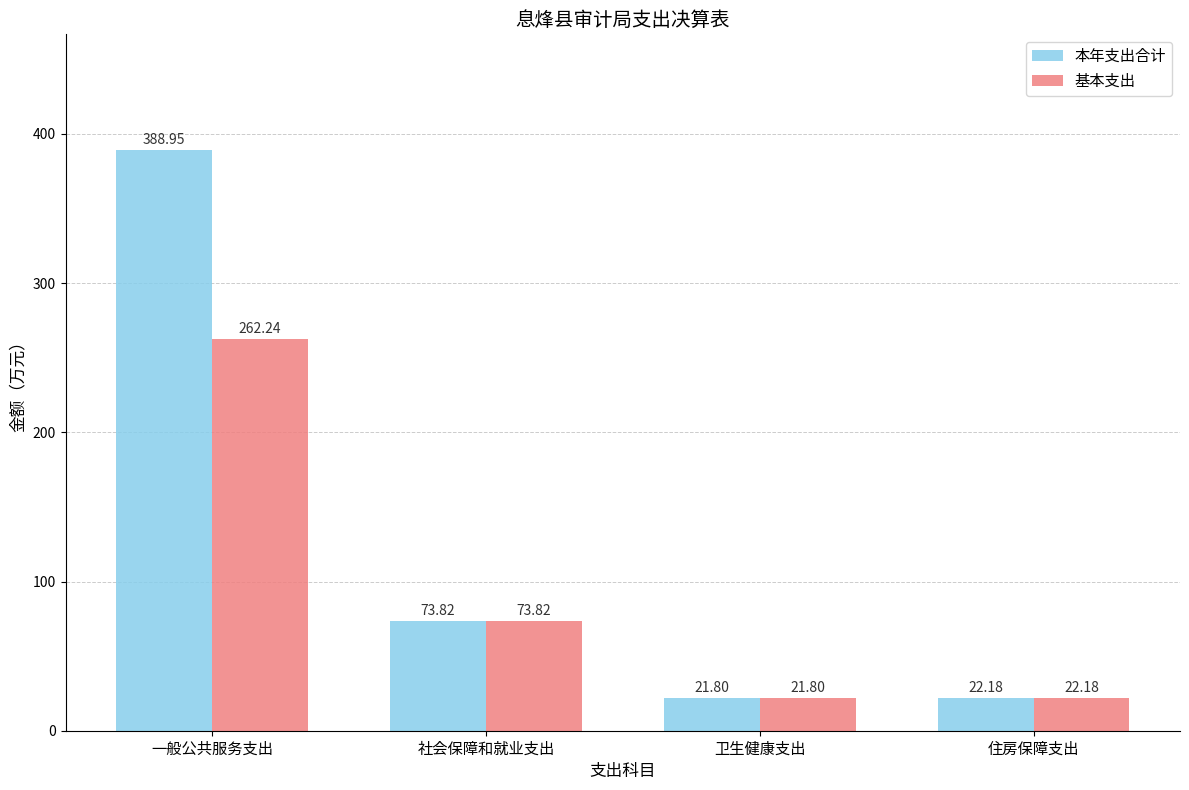

What are all the series names shown in the legend?

本年支出合计, 基本支出